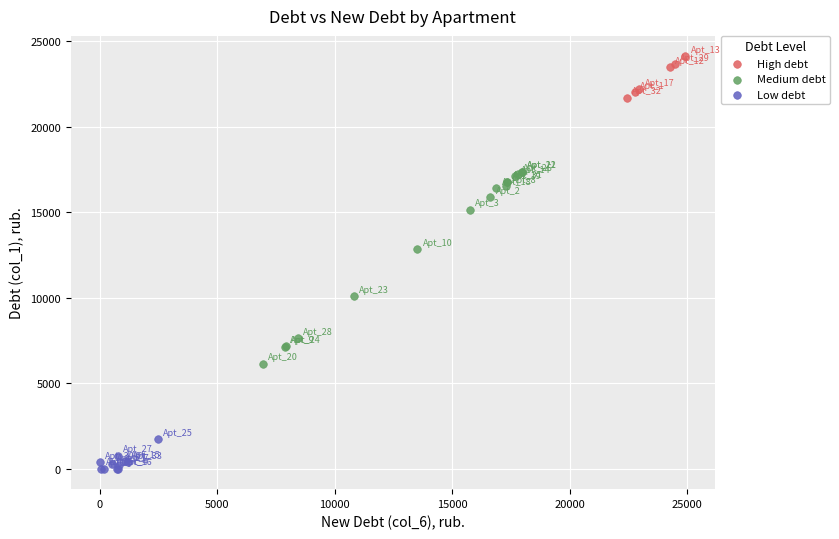

Which series contains the lowest Y value?

Low debt